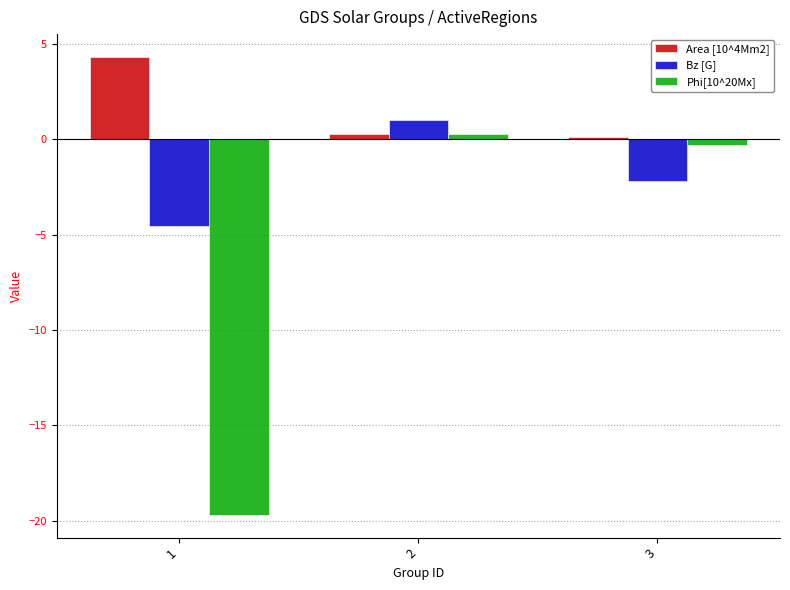

At which label does Phi[10^20Mx] first exceed 0?

2